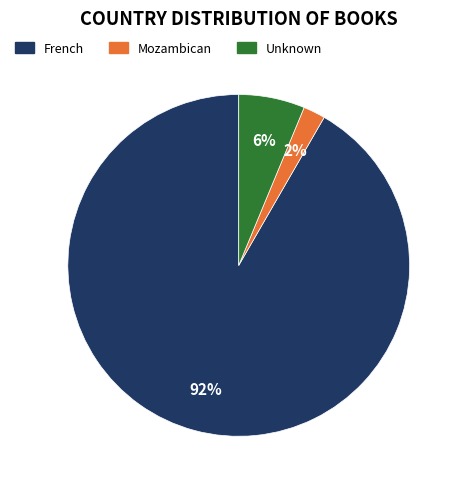

To the nearest percent, what is the average slice percentage?

33%